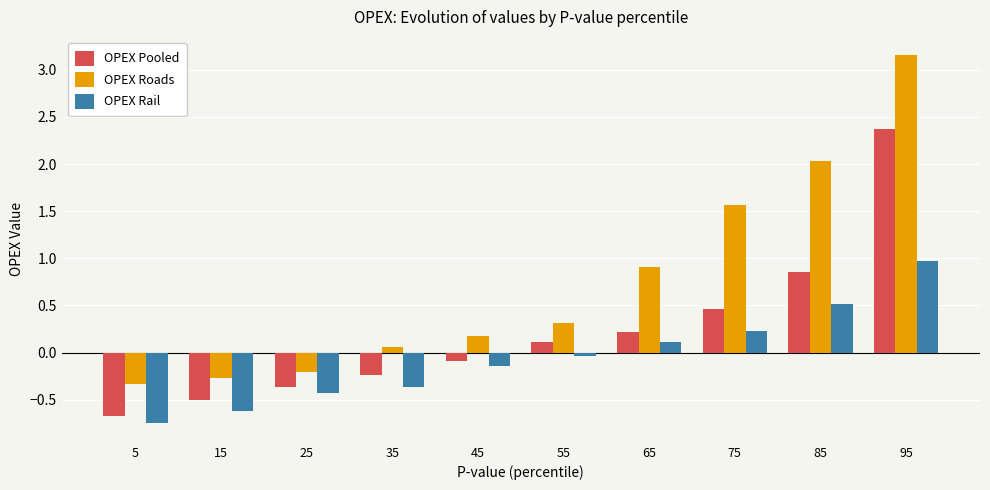

Which category has the lowest value across all series?

5